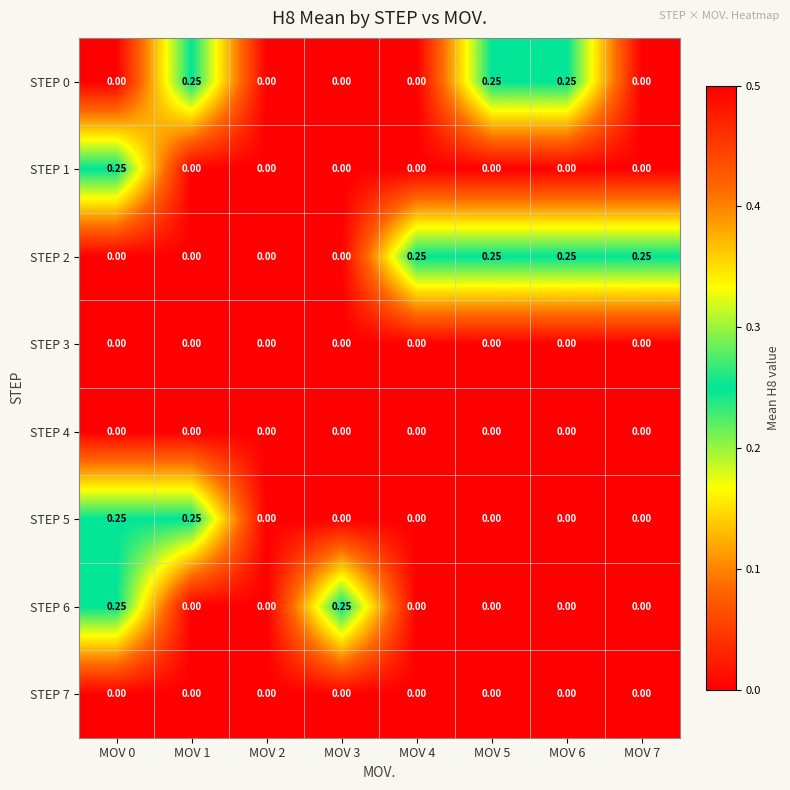

How many categories are shown in the chart?

8